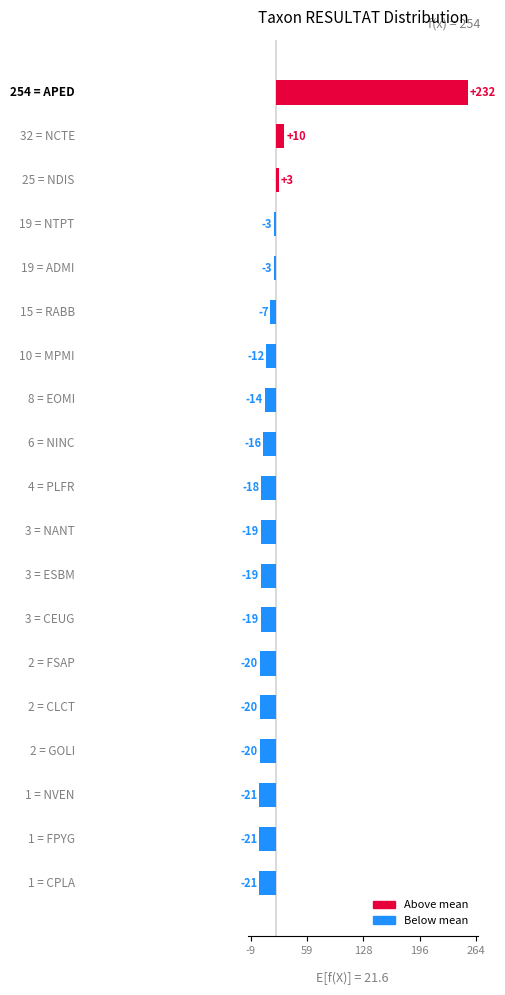

At which label does the data first exceed -17?

APED